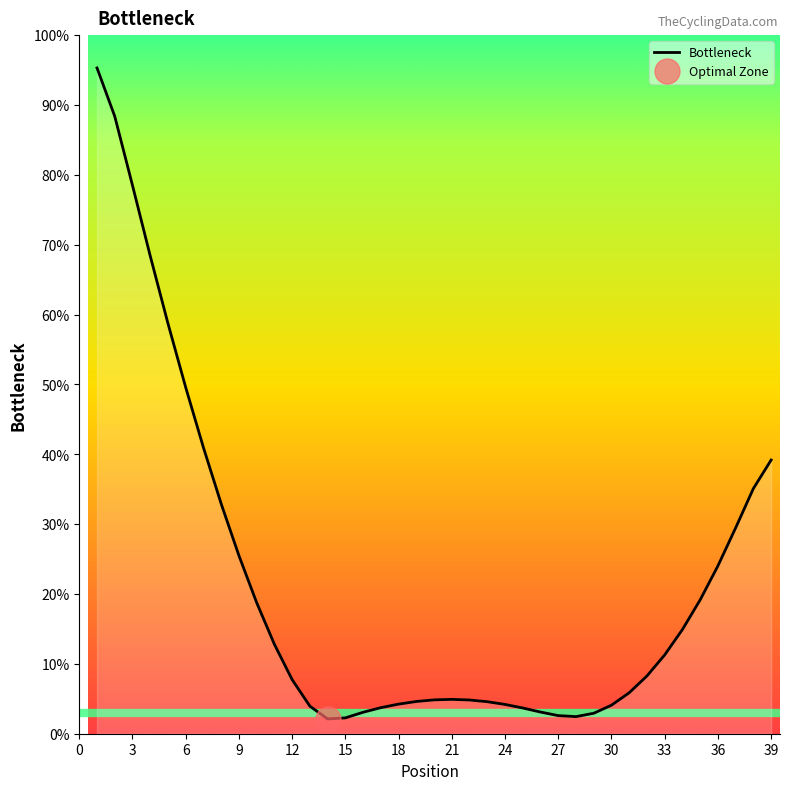

What is the highest value of the Bottleneck series?

95.3